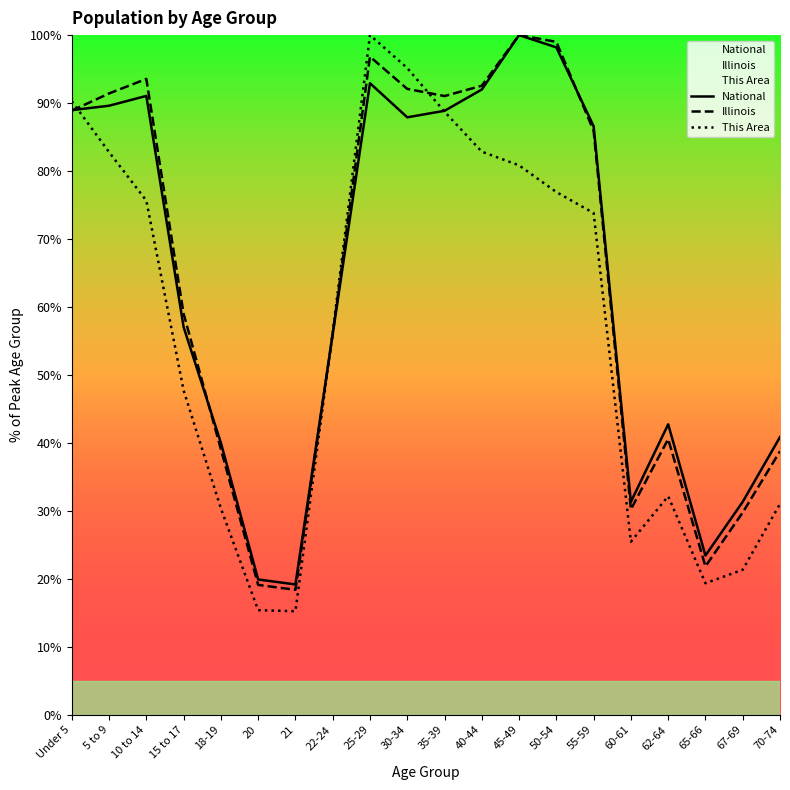

Reading right to left, list all the values displayed in this chart.

National: 40.9	31.3	23.4	42.7	31.3	86.6	98.2	100.0	92.0	88.9	87.9	92.9	56.0	19.2	19.9	40.0	57.0	91.1	89.6	89.0
Illinois: 38.8	29.8	21.8	40.6	30.2	85.9	99.0	100.0	92.6	91.0	92.1	96.8	56.0	18.4	19.1	39.1	59.0	93.5	91.4	88.9
This Area: 31.0	21.3	19.4	32.2	25.5	73.8	76.9	80.8	82.9	88.7	95.2	100.0	56.3	15.2	15.4	30.4	47.7	75.6	82.8	90.3